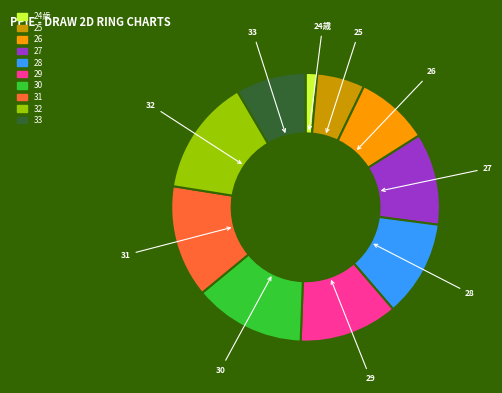

Which category has the biggest portion of the pie?

32